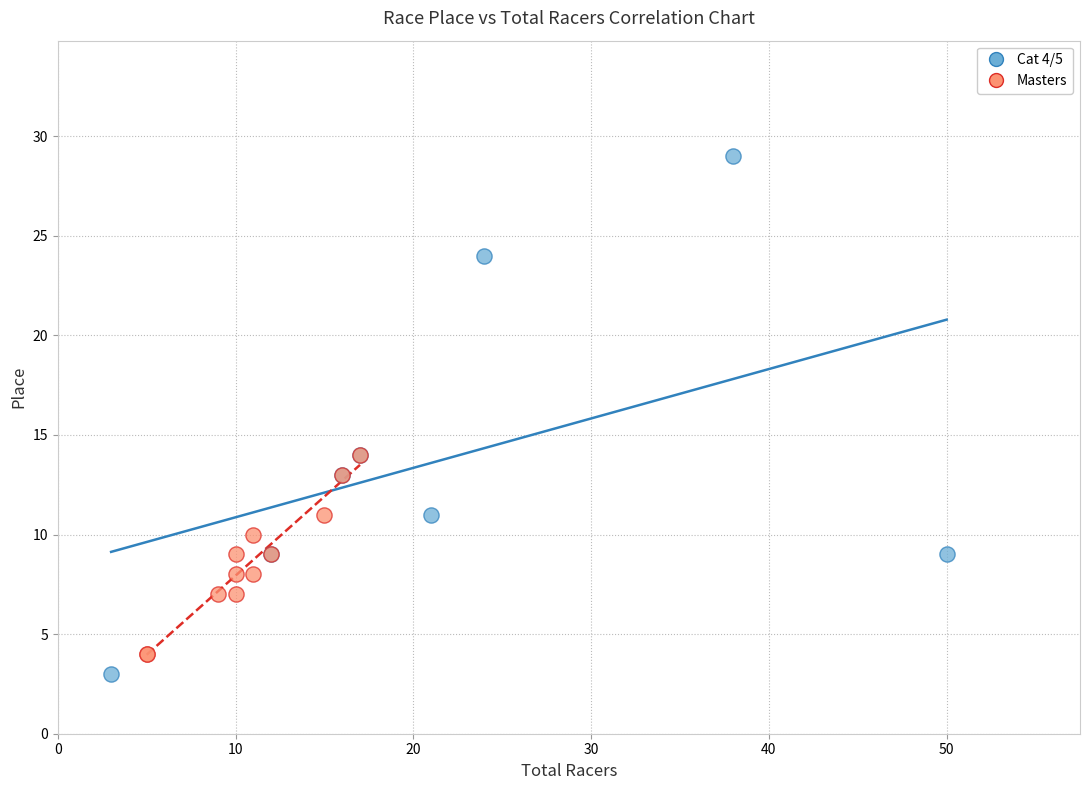

Which series has the largest Y range (max minus min)?

Cat 4/5